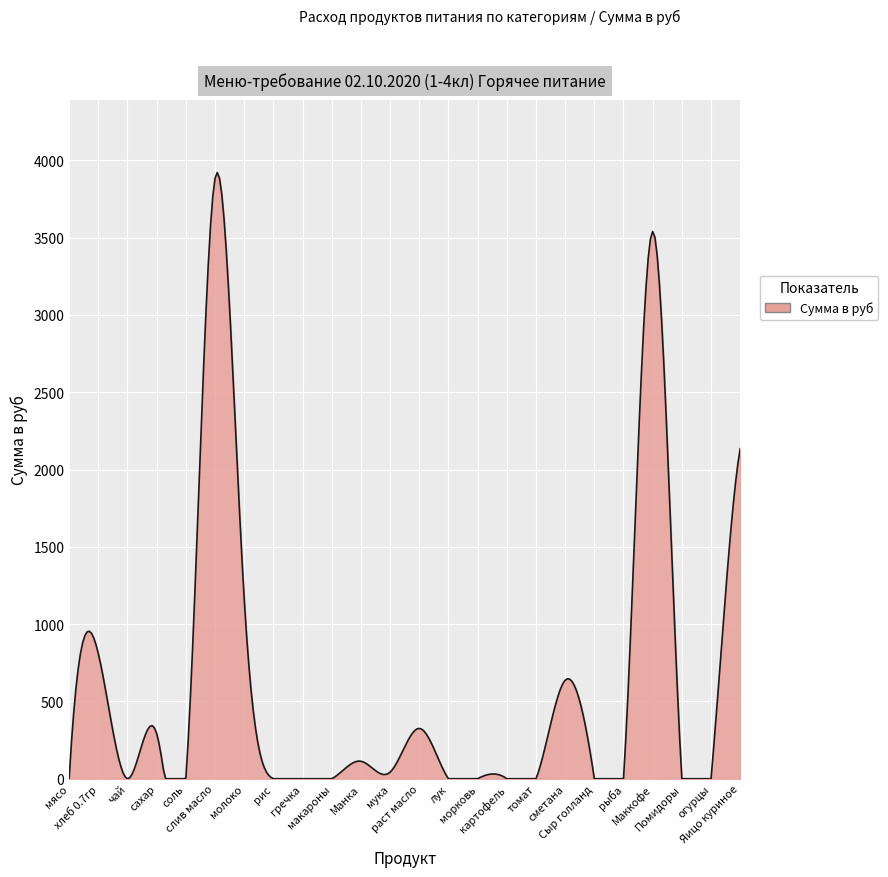

What is the difference between the maximum and minimum values?

3921.4